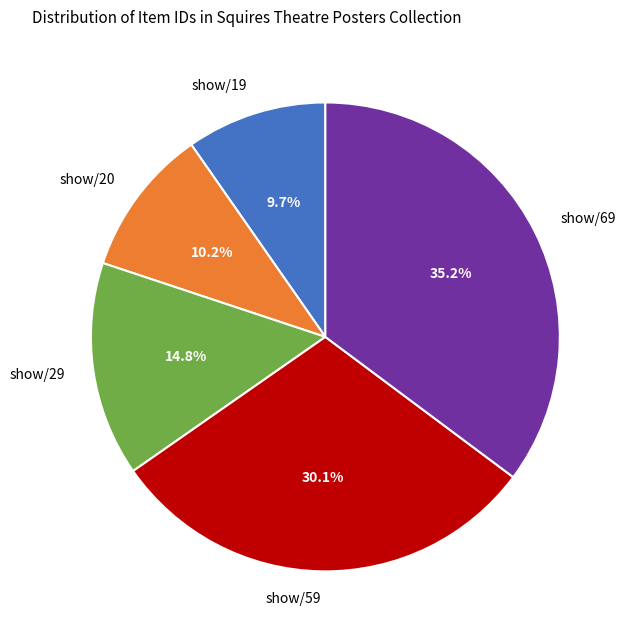

What portion of the pie excludes show/59?

69.9%